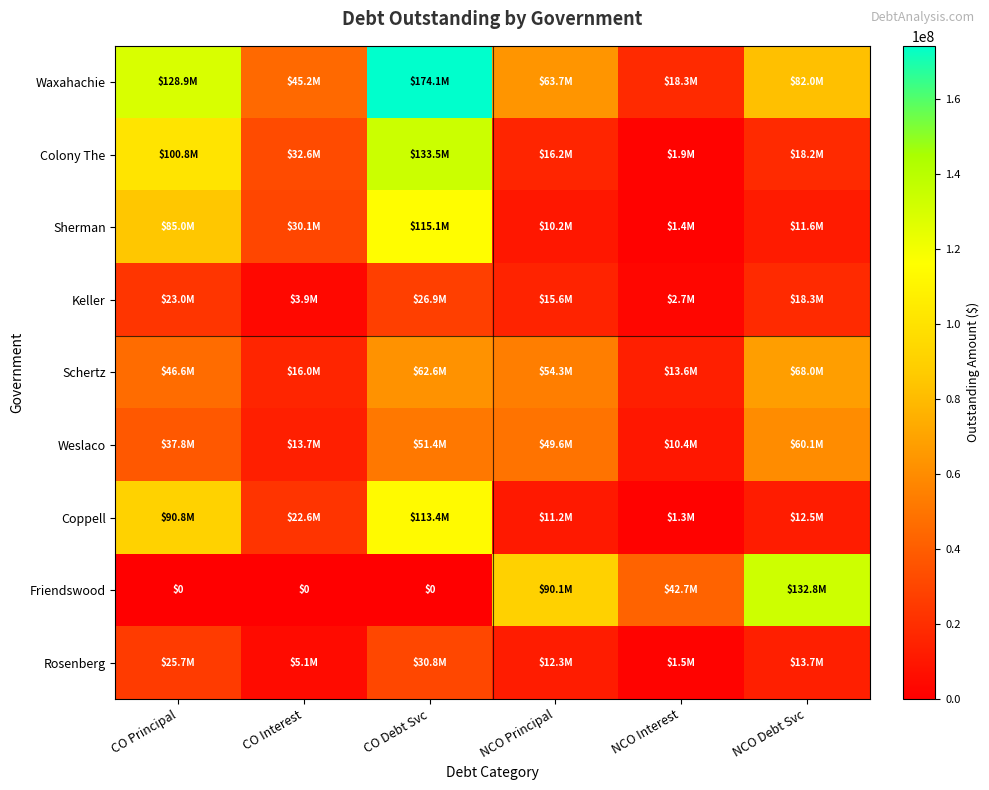

At which category is the sum across all series the highest?

CO Debt Svc